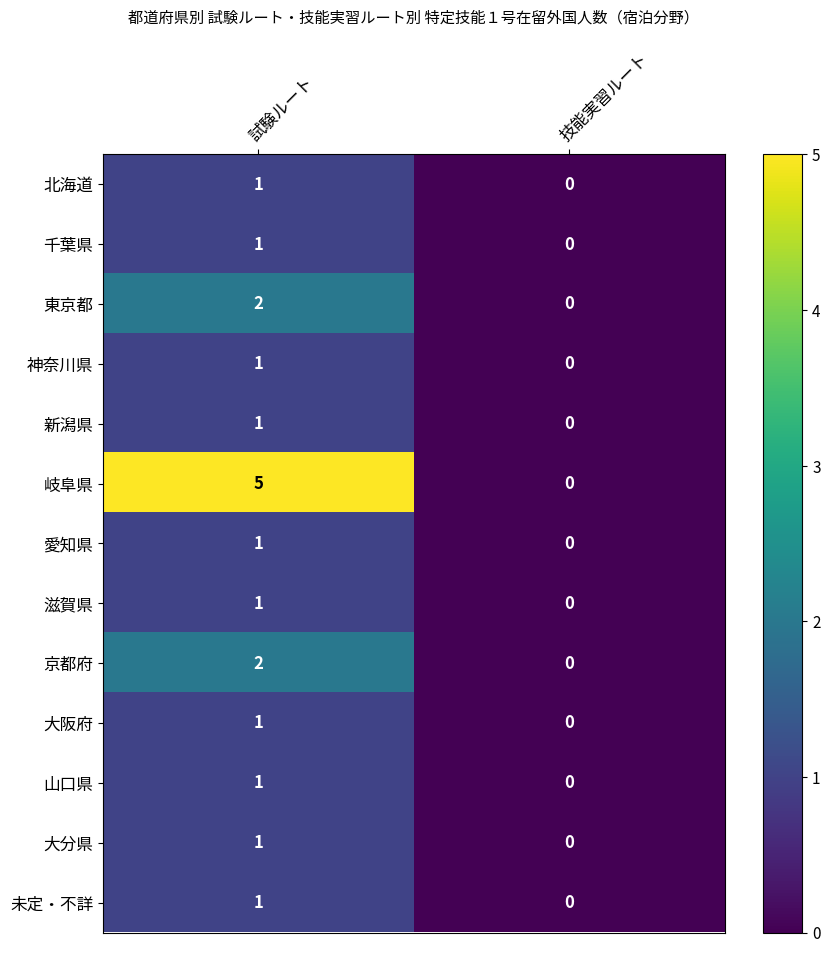

Reading left to right, transcribe all the data shown in this chart.

北海道: 試験ルート=1	技能実習ルート=0
千葉県: 試験ルート=1	技能実習ルート=0
東京都: 試験ルート=2	技能実習ルート=0
神奈川県: 試験ルート=1	技能実習ルート=0
新潟県: 試験ルート=1	技能実習ルート=0
岐阜県: 試験ルート=5	技能実習ルート=0
愛知県: 試験ルート=1	技能実習ルート=0
滋賀県: 試験ルート=1	技能実習ルート=0
京都府: 試験ルート=2	技能実習ルート=0
大阪府: 試験ルート=1	技能実習ルート=0
山口県: 試験ルート=1	技能実習ルート=0
大分県: 試験ルート=1	技能実習ルート=0
未定・不詳: 試験ルート=1	技能実習ルート=0